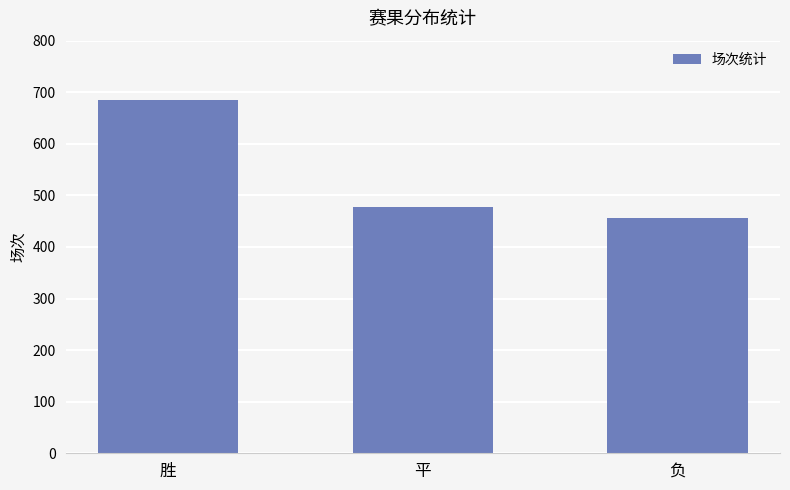

What is the maximum value shown in the chart?

684